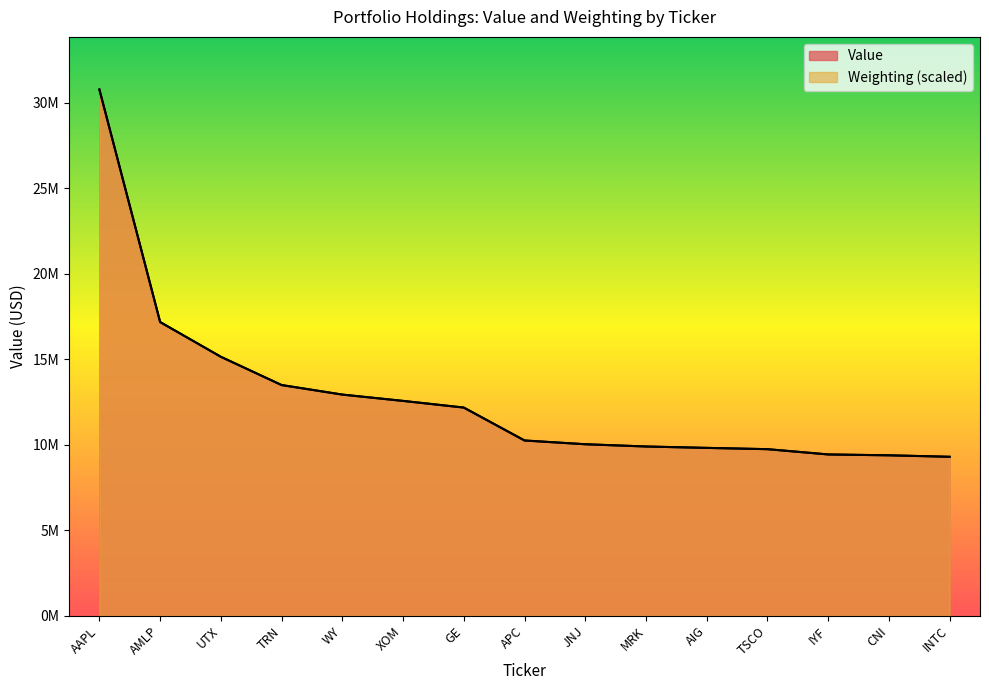

What is the spread (max minus min) of values at XOM?

2492.6